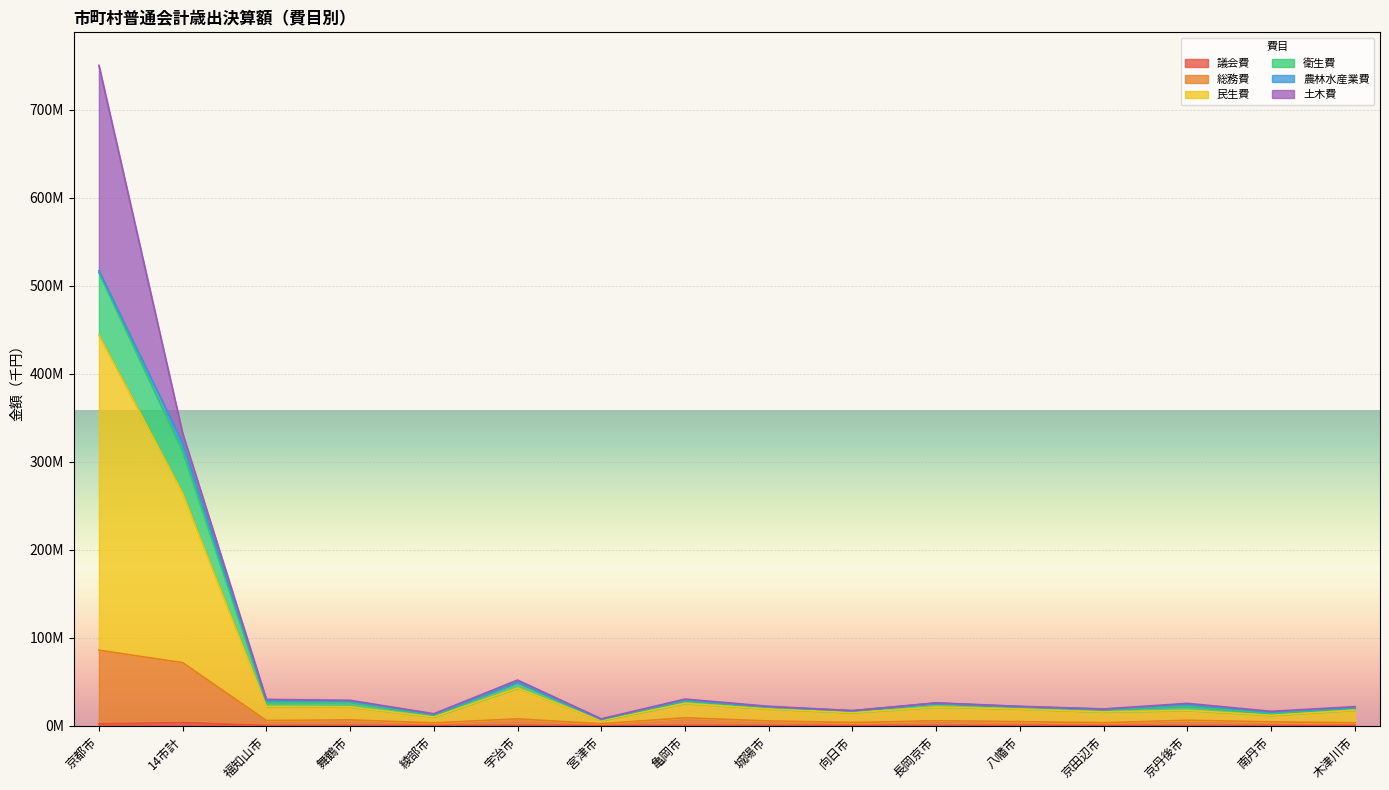

At which label does 議会費 reach its peak?

14市計